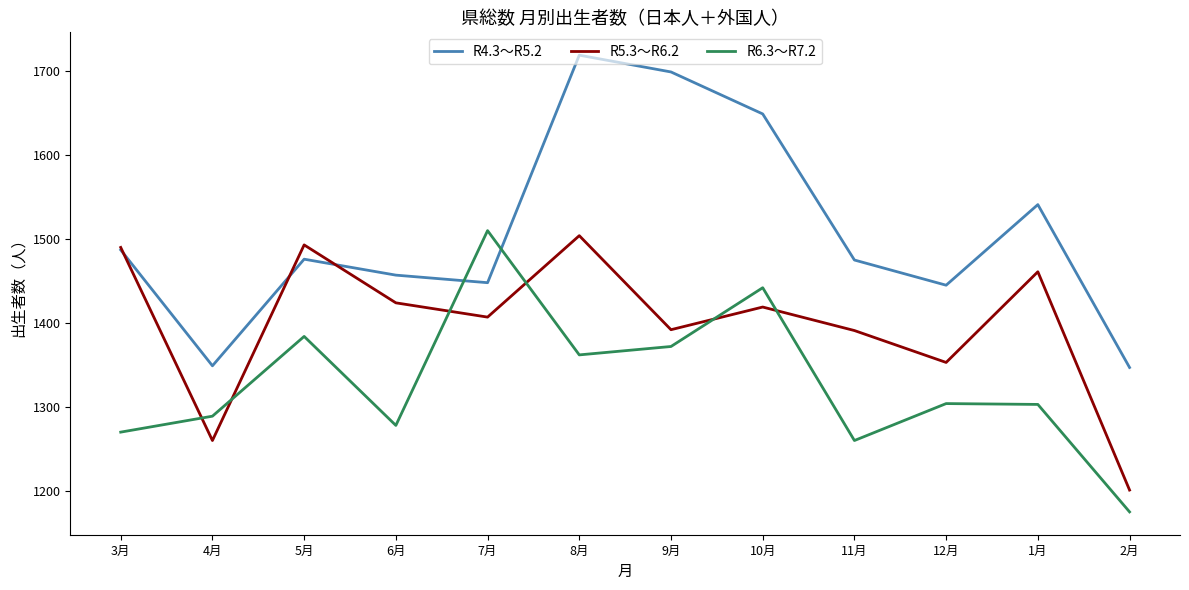

At which label does R4.3～R5.2 reach its peak?

8月